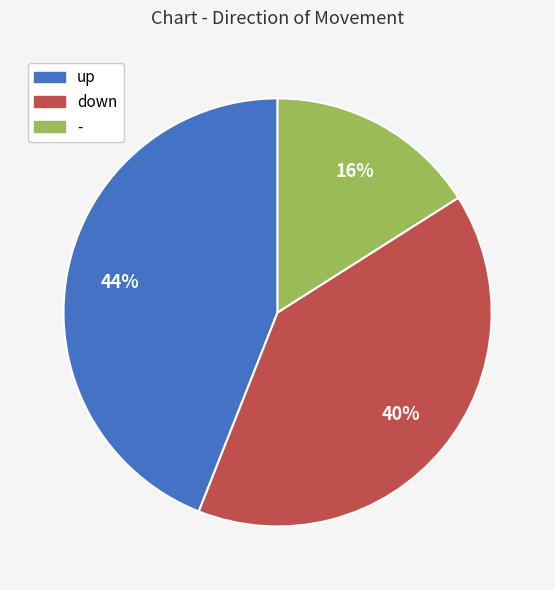

What is the ratio of the value at down to the value at -?

2.5